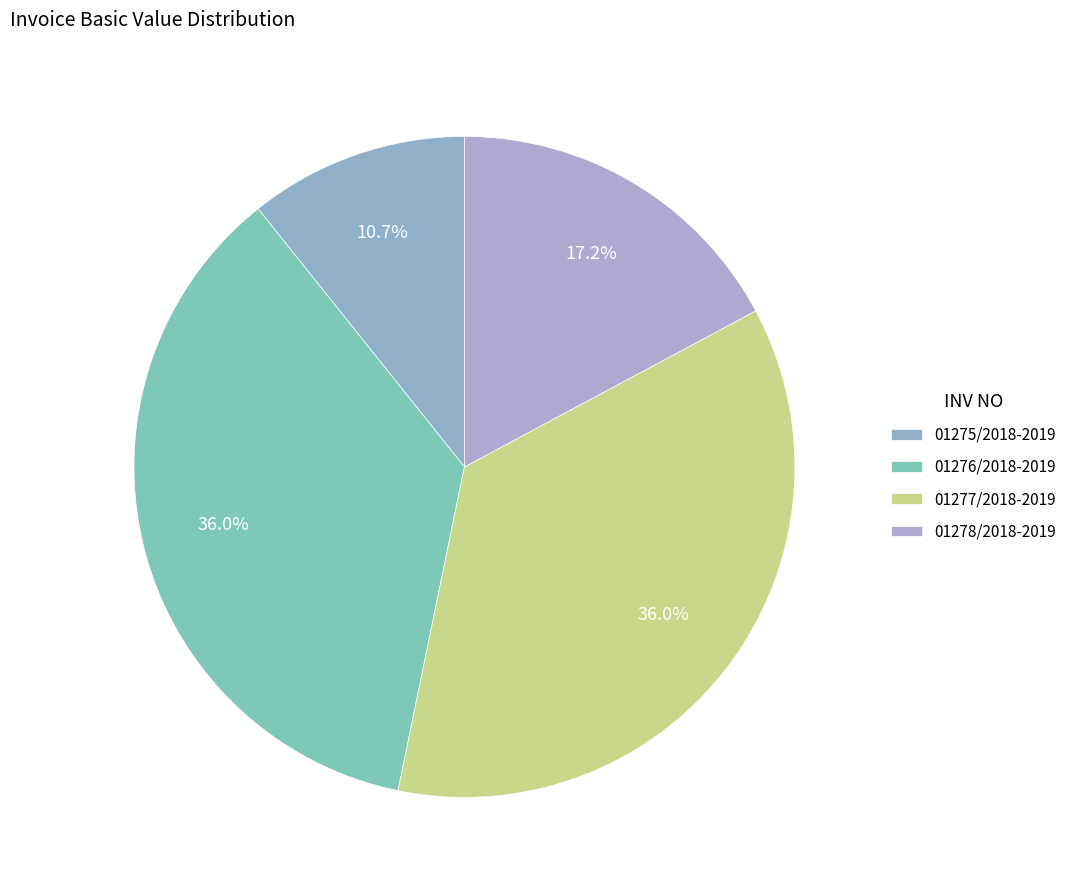

Is there a majority slice in this chart?

No